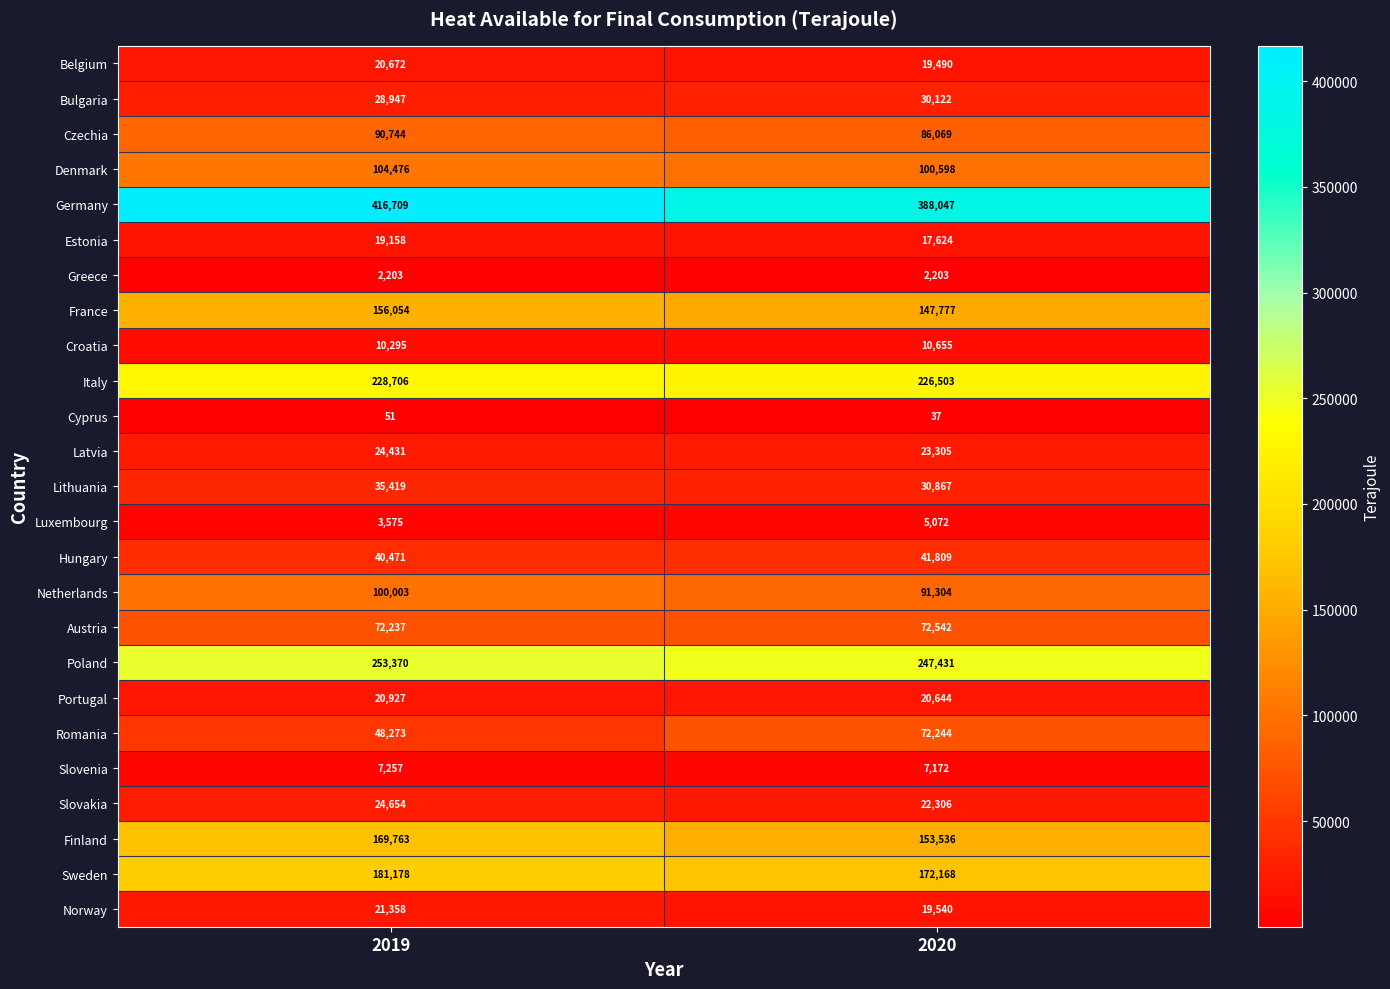

At which category is the sum across all series the highest?

2019